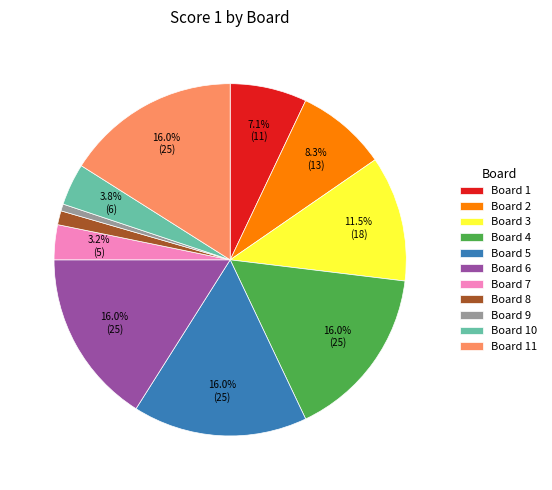

What percentage is the Board 5 slice, to the nearest percent?

16%